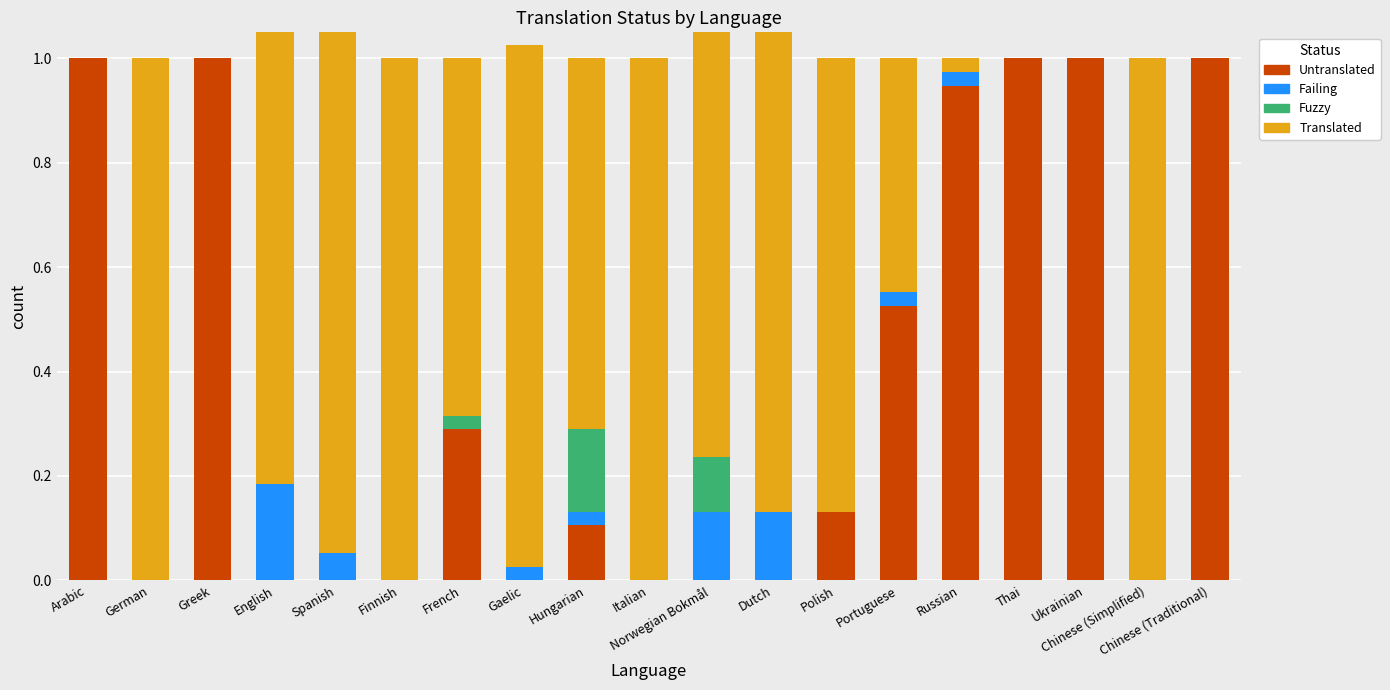

What is the approximate value of Untranslated at Arabic?

1.0